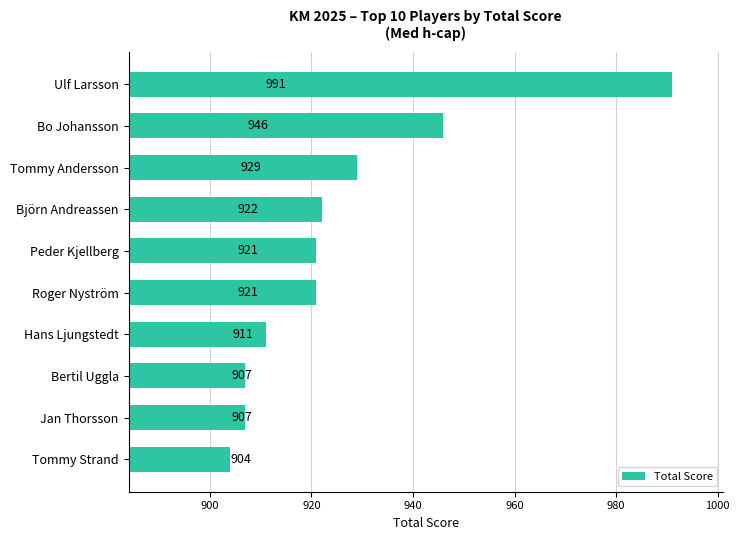

What is the sum of all values?

9259